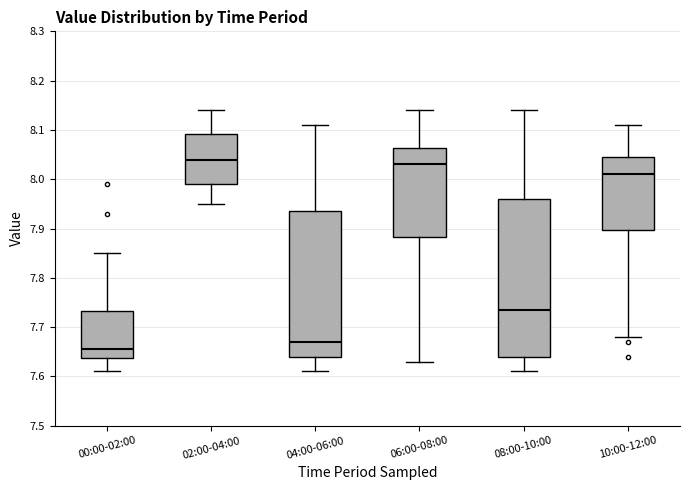

Which box is the tallest, from its lower edge to its upper edge?

08:00-10:00